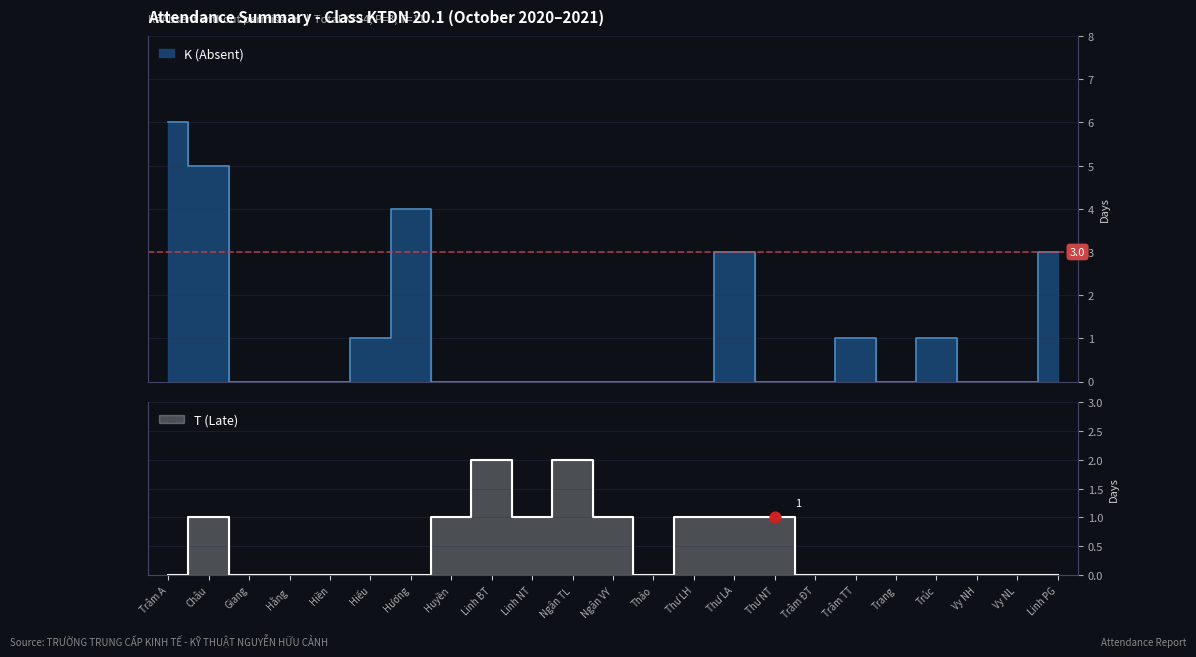

What are all the series names shown in the legend?

K (Absent), T (Late)